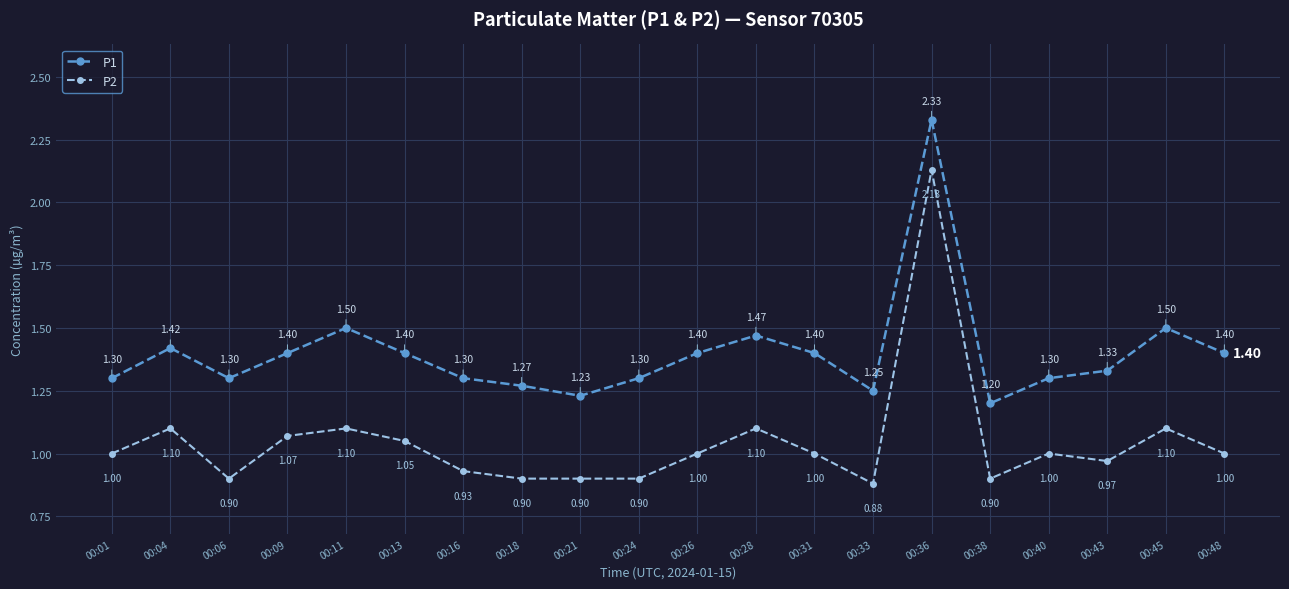

At which label does P1 reach its minimum?

00:38